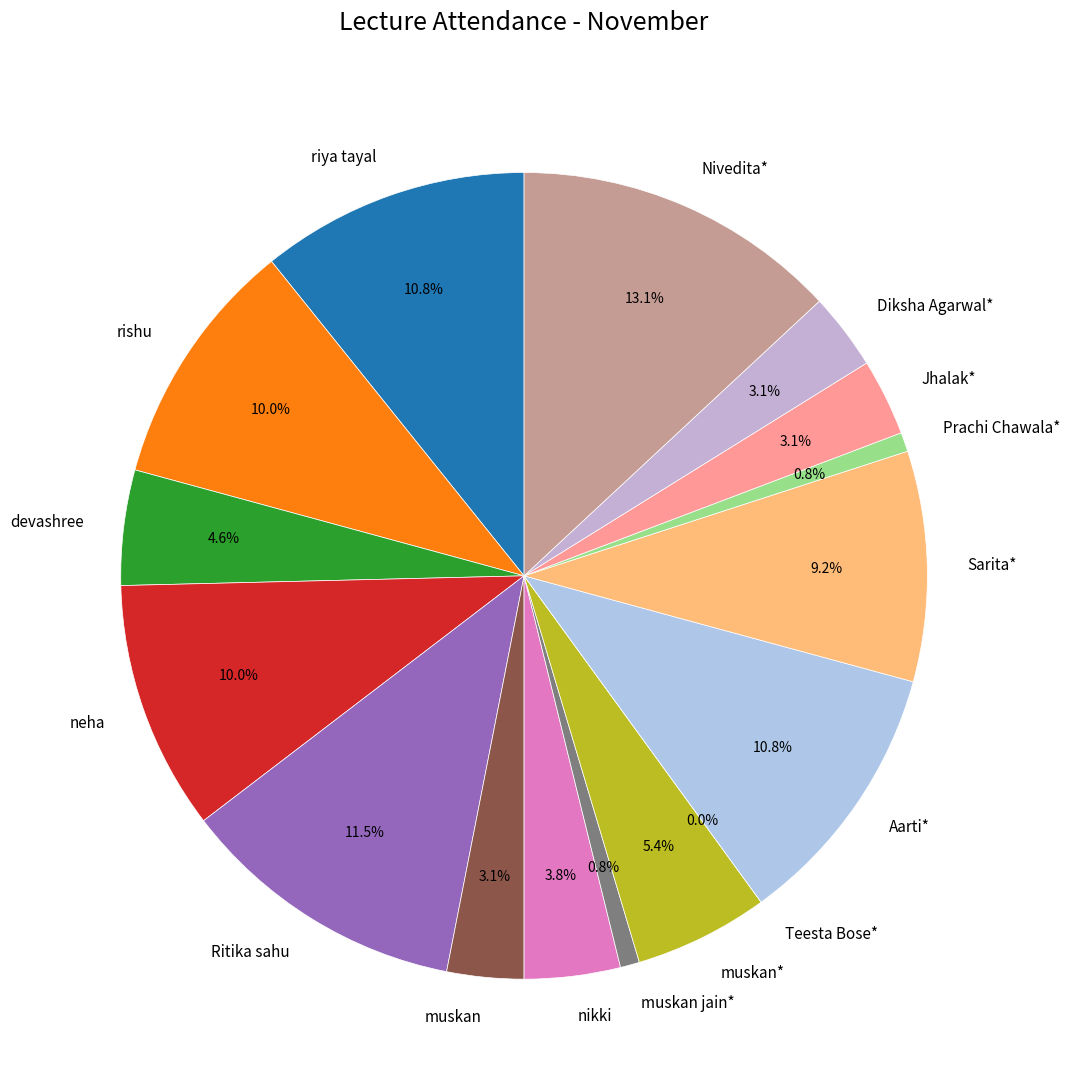

How many segments does this pie chart have?

16